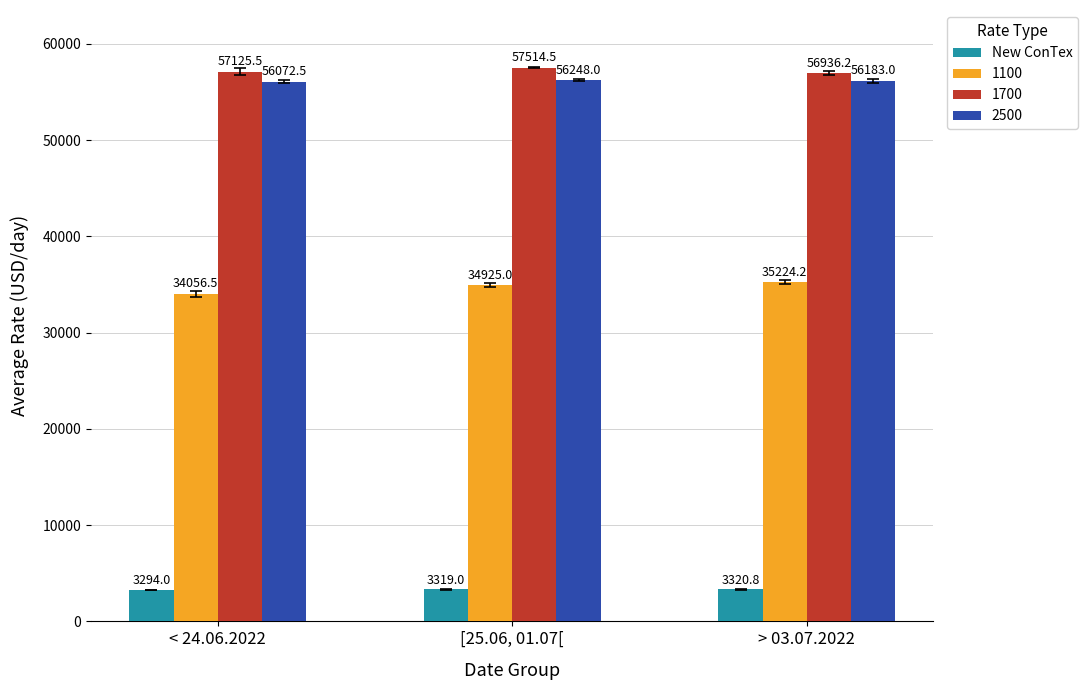

Count the number of data series in this chart.

4